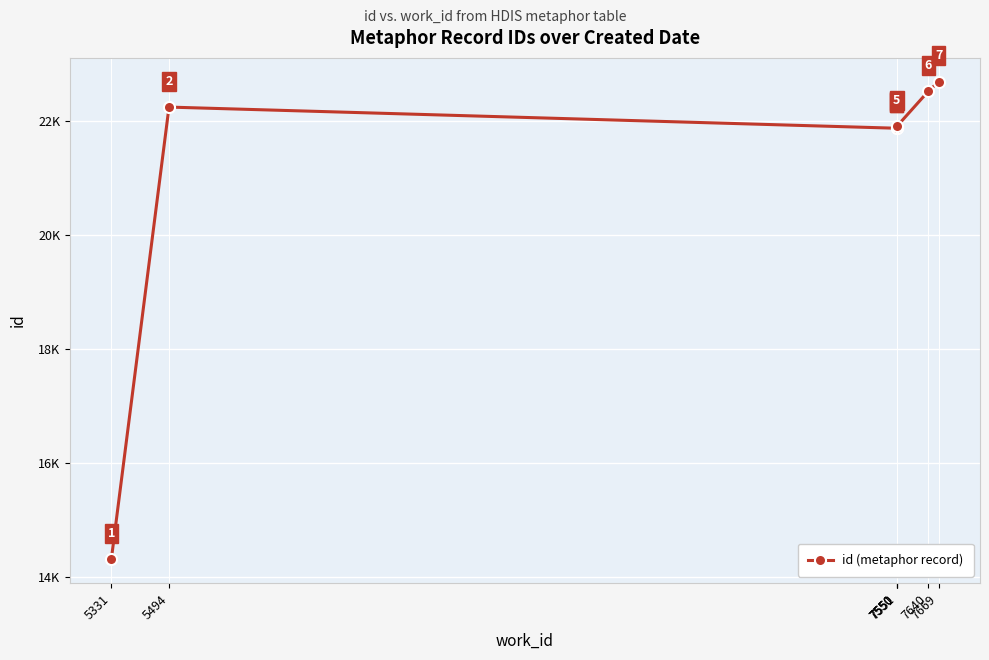

The value at 5494 is 37239. True or false?

False